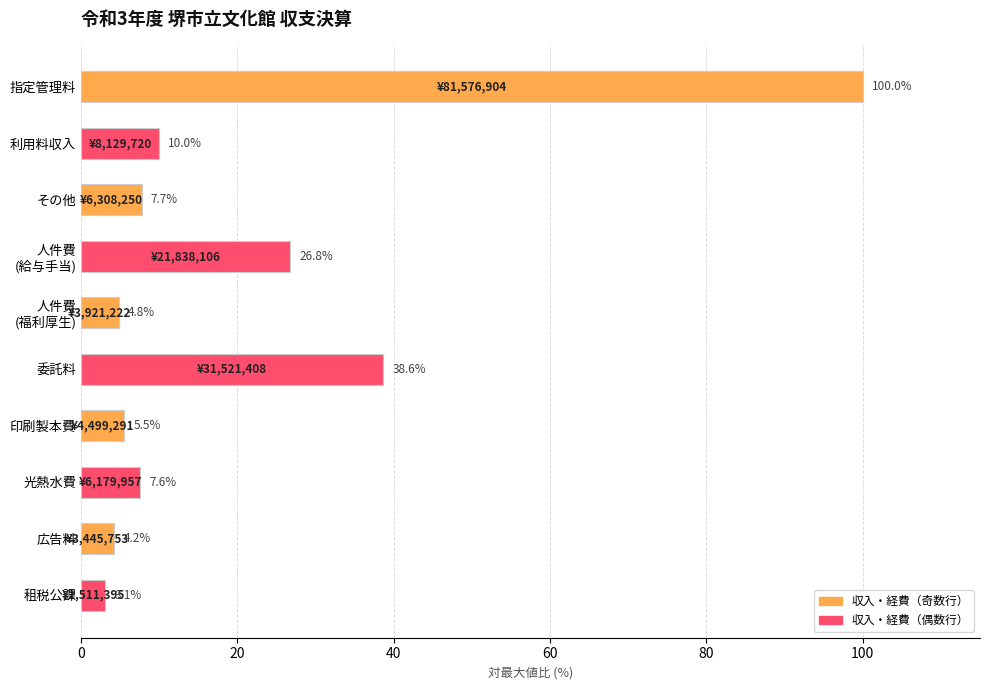

How many distinct data groups are displayed?

1